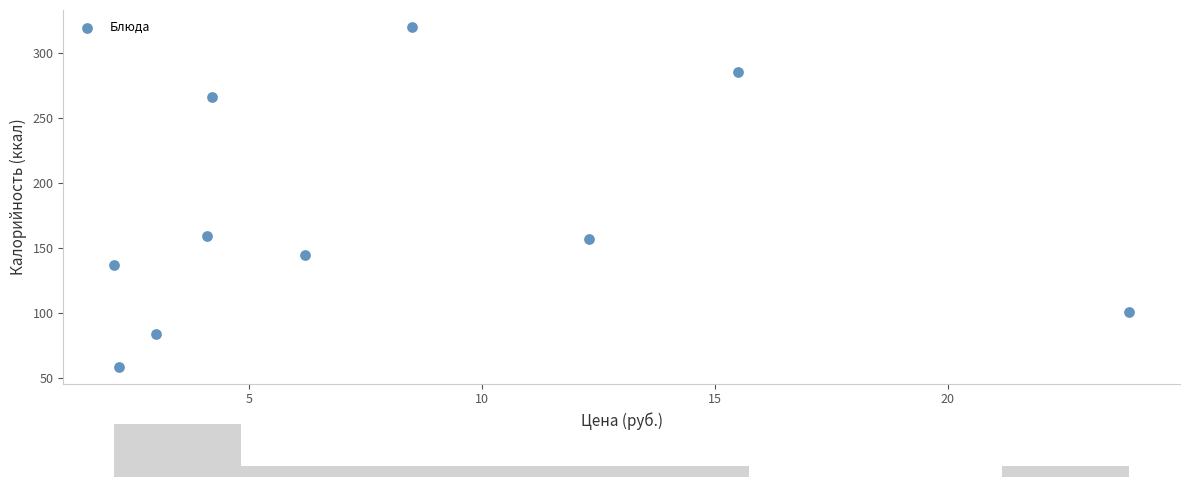

What is the range of Y values (max minus min)?

261